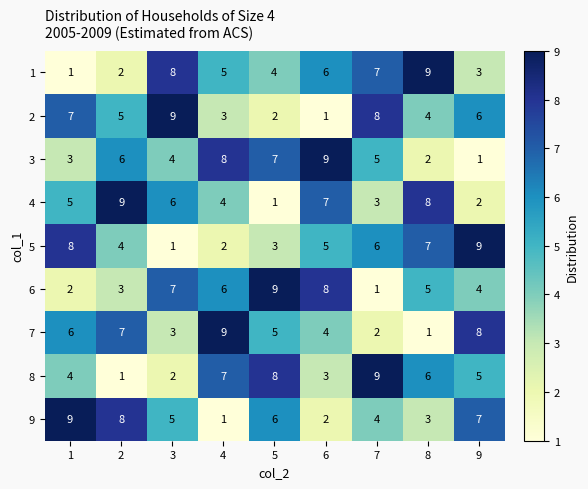

At how many categories does at least one series exceed 6?

9